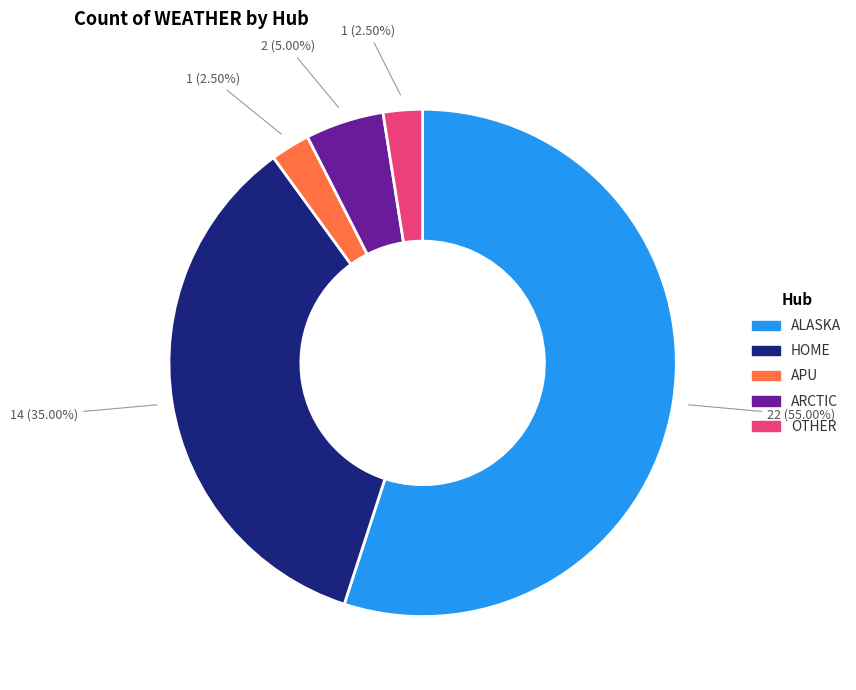

To the nearest percent, what portion does HOME represent?

35%